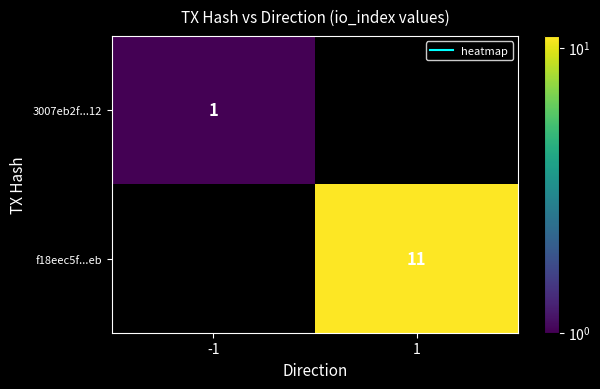

At how many categories does at least one series exceed 10?

1